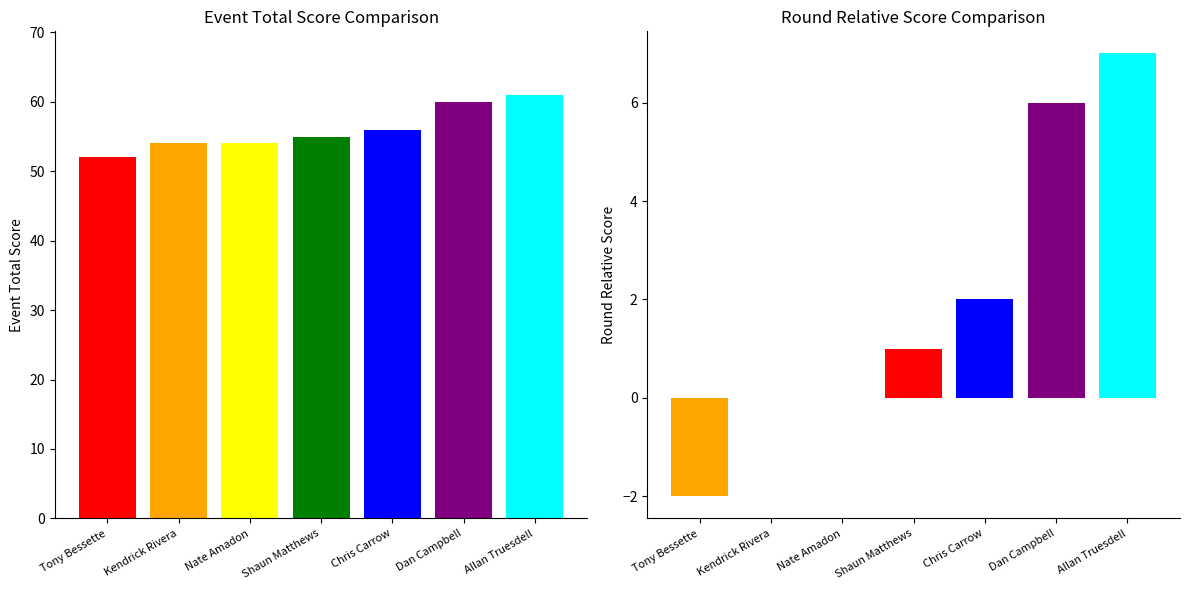

What position from the right is Nate Amadon?

5